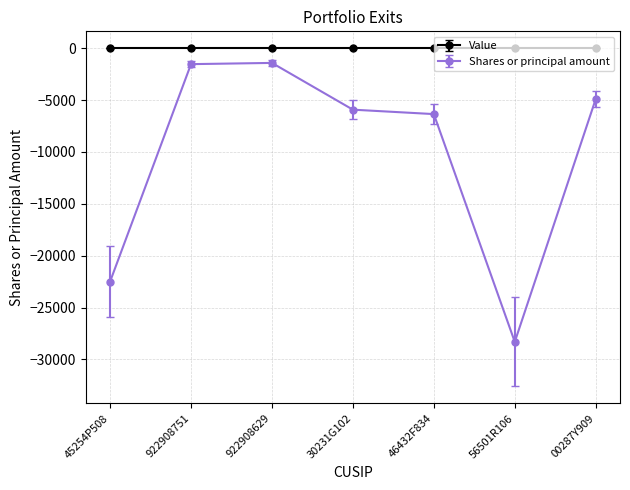

True or false: Value has a value of 0 at 922908751.

True